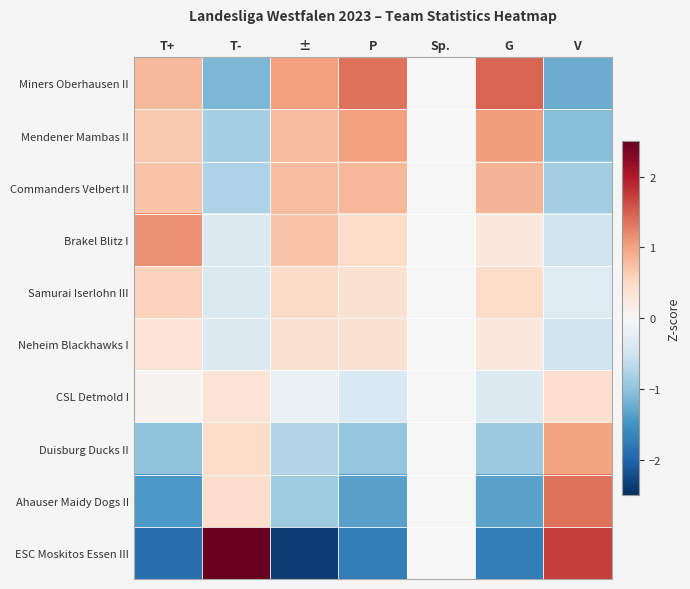

Which label corresponds to the largest value in the chart?

T-